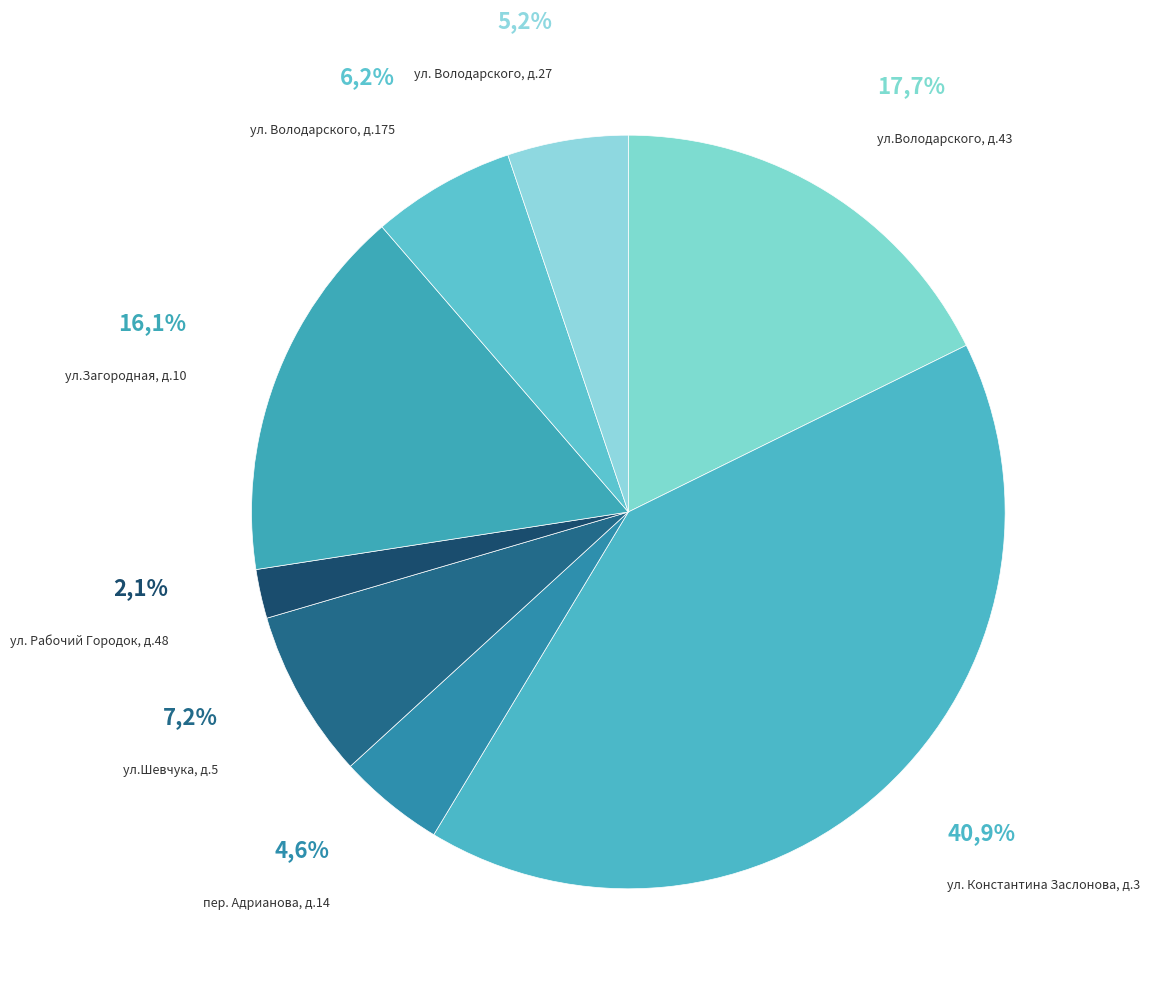

Is the sum of ул. Константина Заслонова, д.3 and ул.Загородная, д.10 greater than half?

Yes